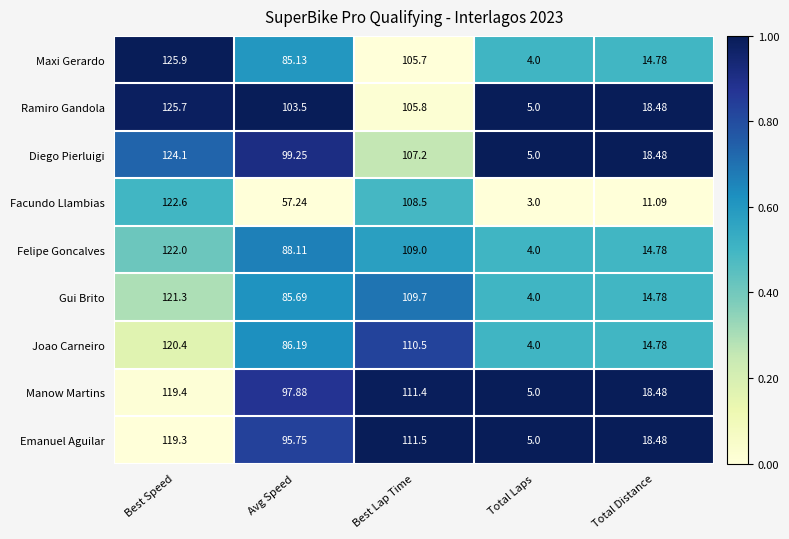

Which series has the widest spread of values?

Maxi Gerardo